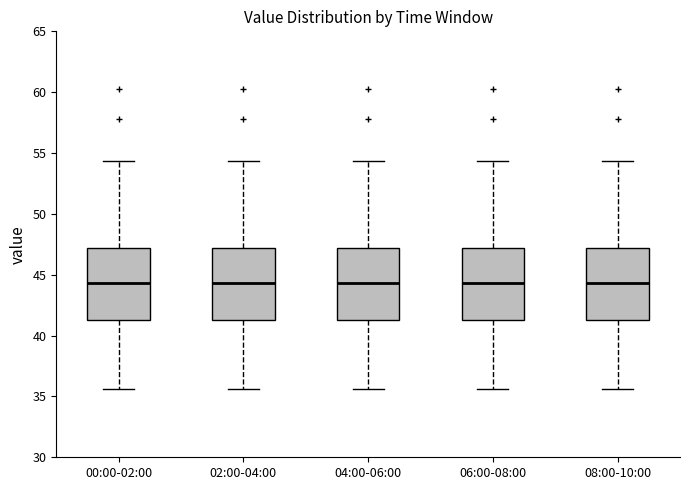

Where does the lower whisker of the box for 00:00-02:00 end on the y-axis? The values are not printed on the chart, so give them approximately, as read against the axis.

35.5